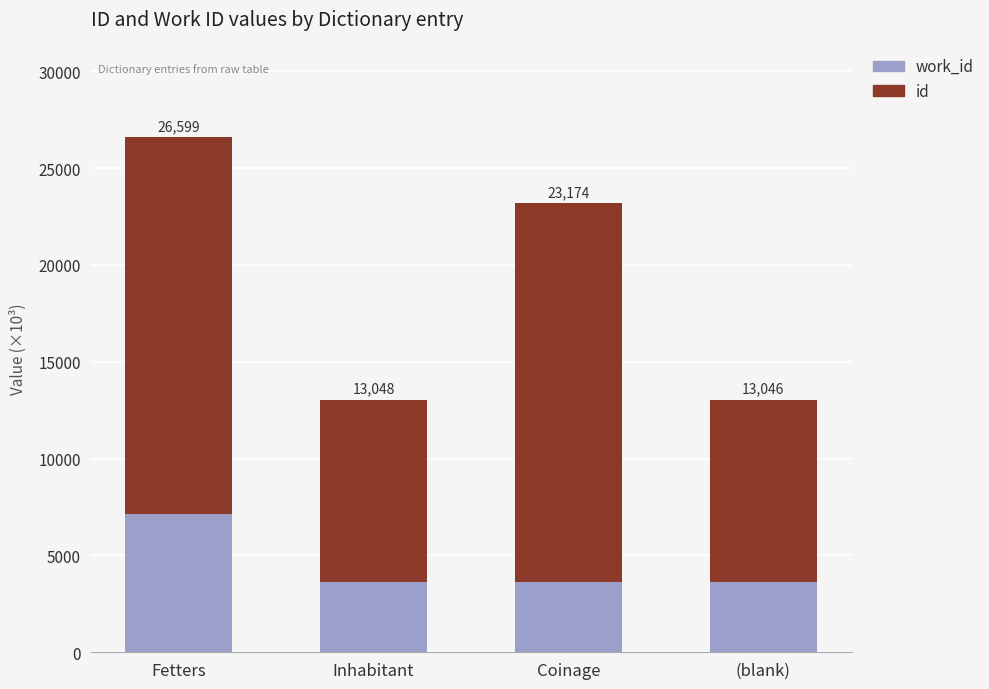

What are all the series names shown in the legend?

work_id, id